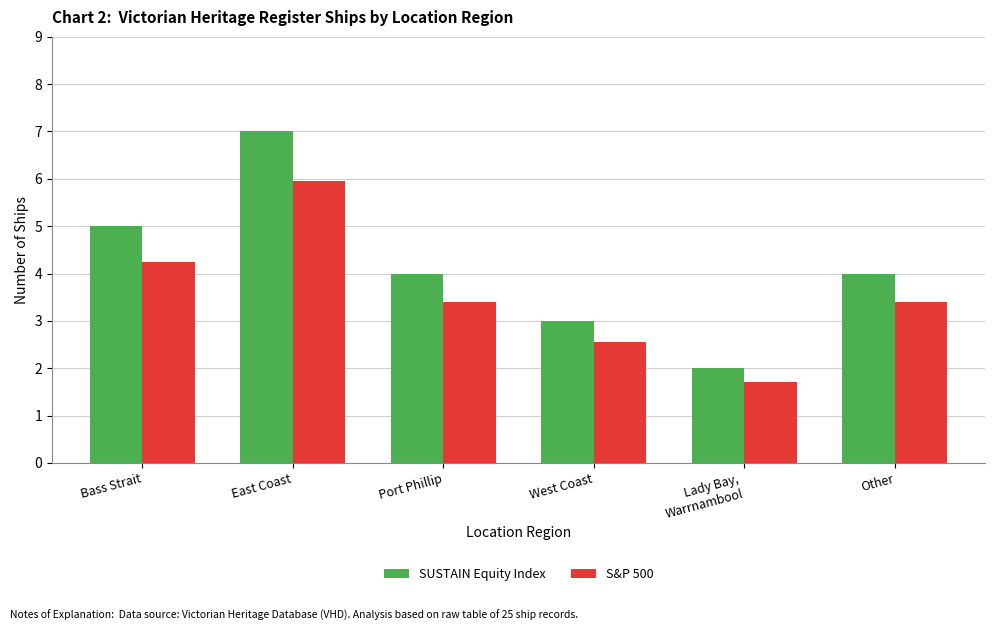

True or false: SUSTAIN Equity Index has a value of 4.0 at Other.

True